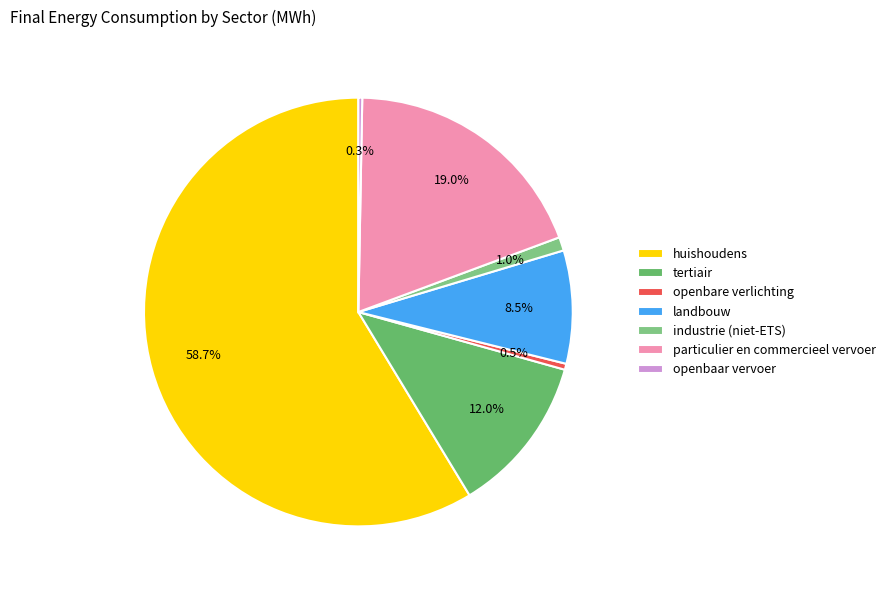

What is the ratio of the value at huishoudens to the value at landbouw?

6.9